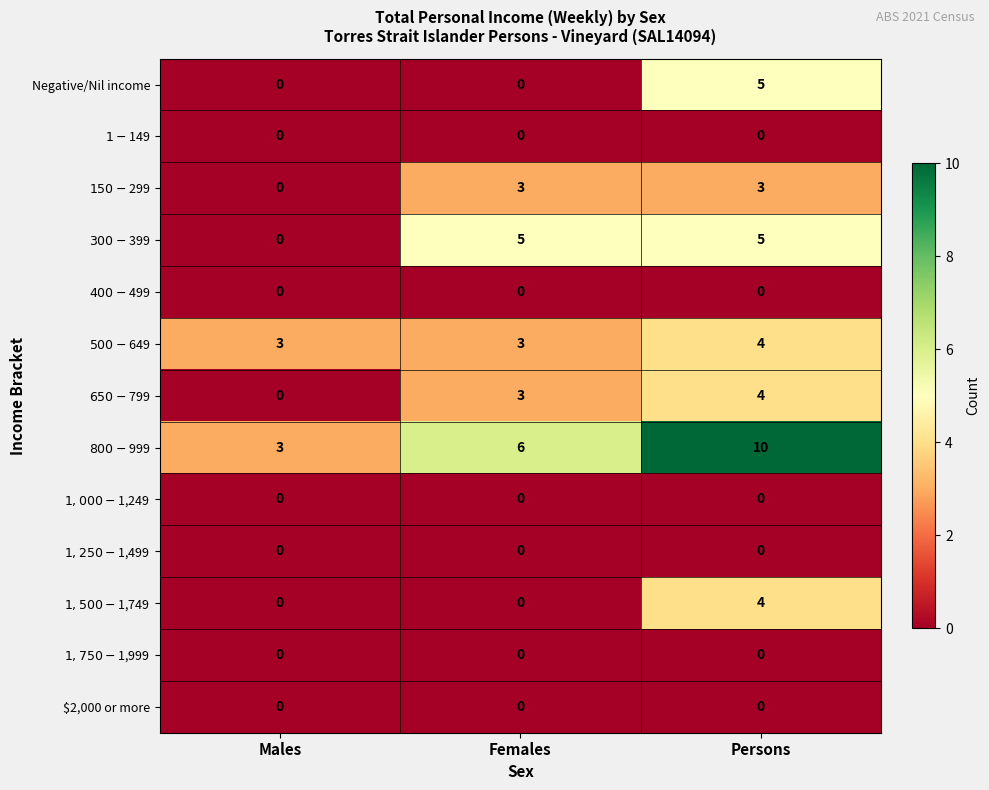

What is the maximum value for Negative/Nil income?

5